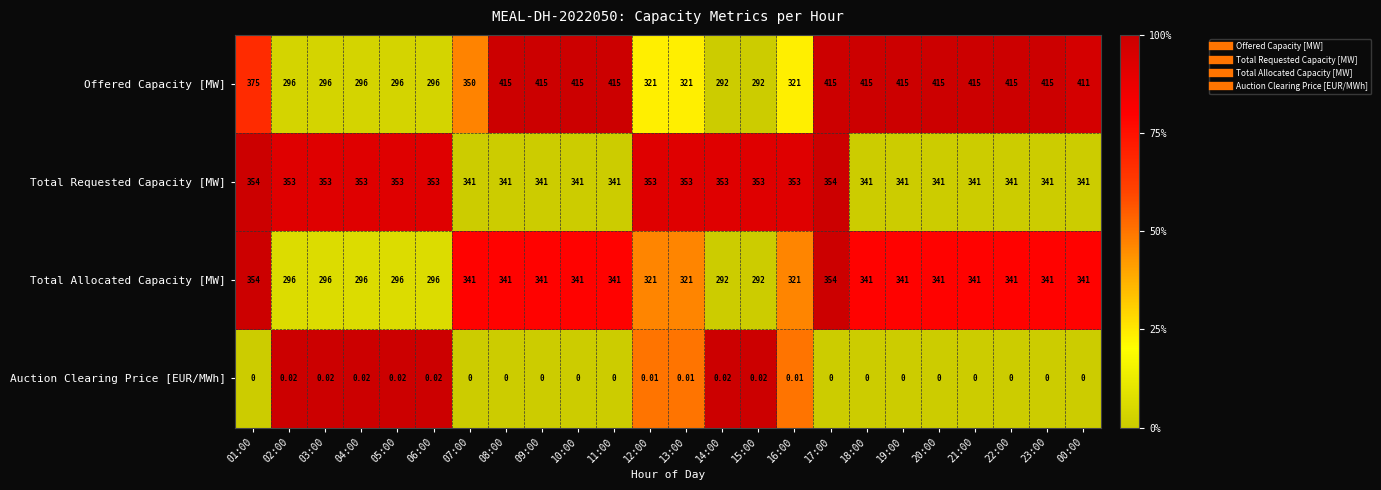

Is the value of Total Allocated Capacity [MW] at 01:00 greater than the value of Auction Clearing Price [EUR/MWh] at 22:00?

Yes